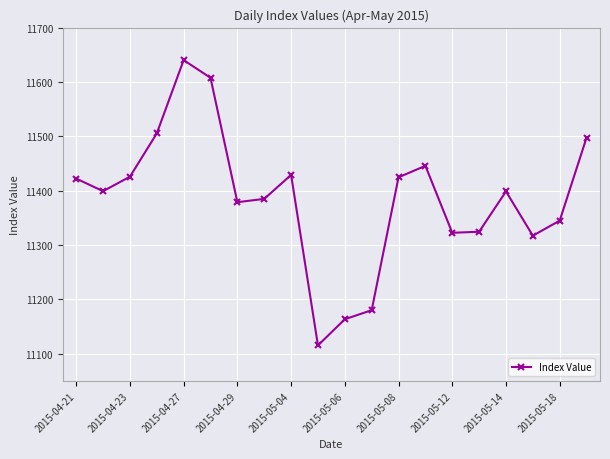

How many interior local valleys (lower than both neighbors) does the data have?

5